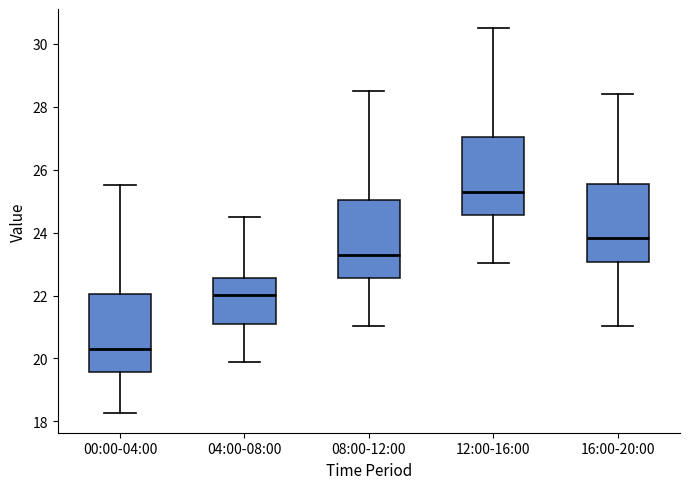

Which box's median line is the highest?

12:00-16:00